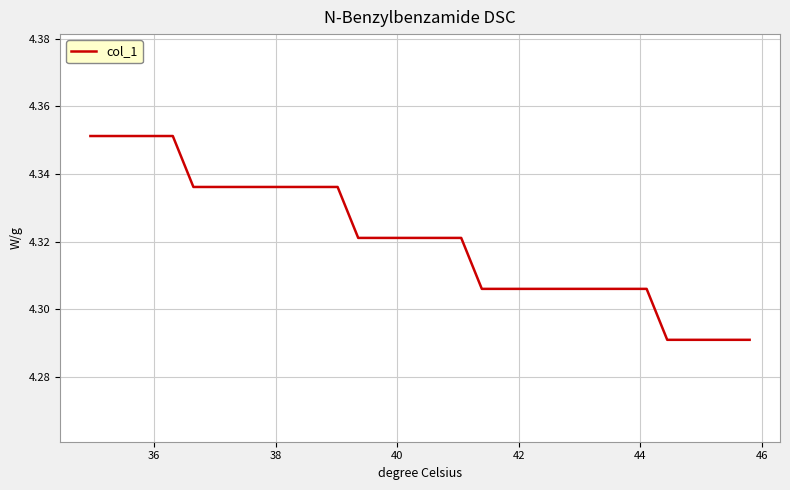

Does the chart have visible grid lines?

Yes